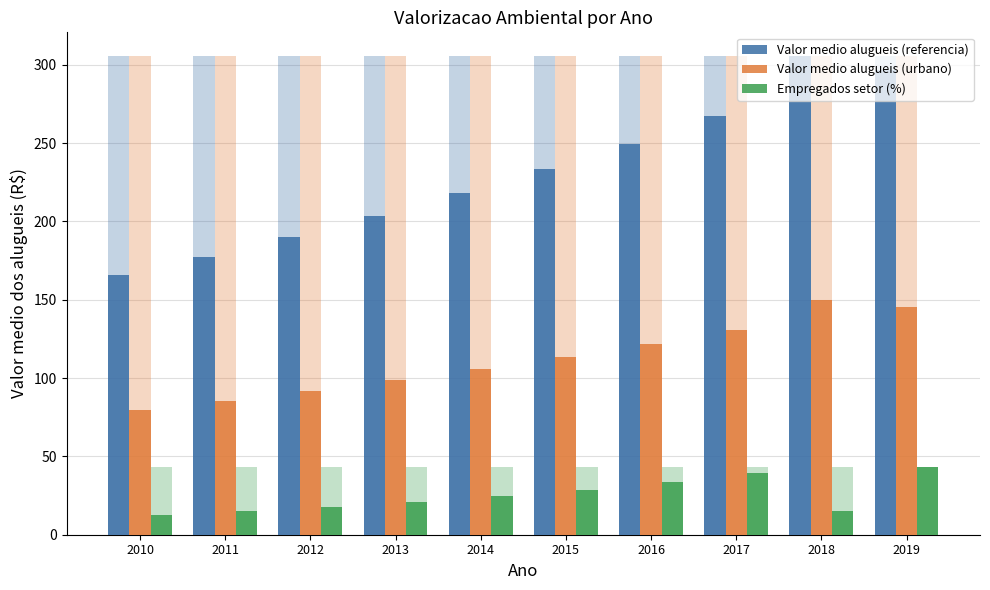

What is the sum of the Valor medio alugueis (referencia) values at 2011 and 2016?

427.2